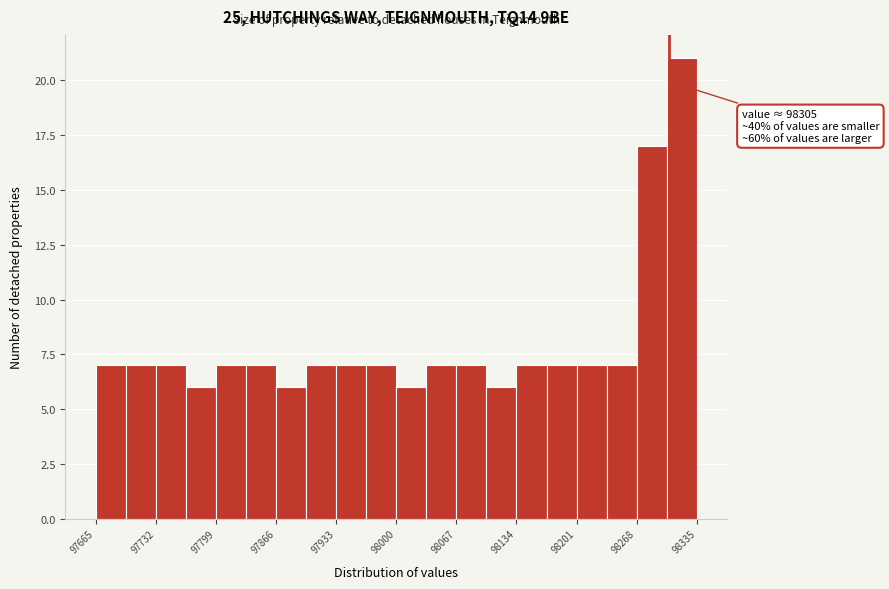

Read against the x-axis, roughly where is the centre of the tallest bar?

98320